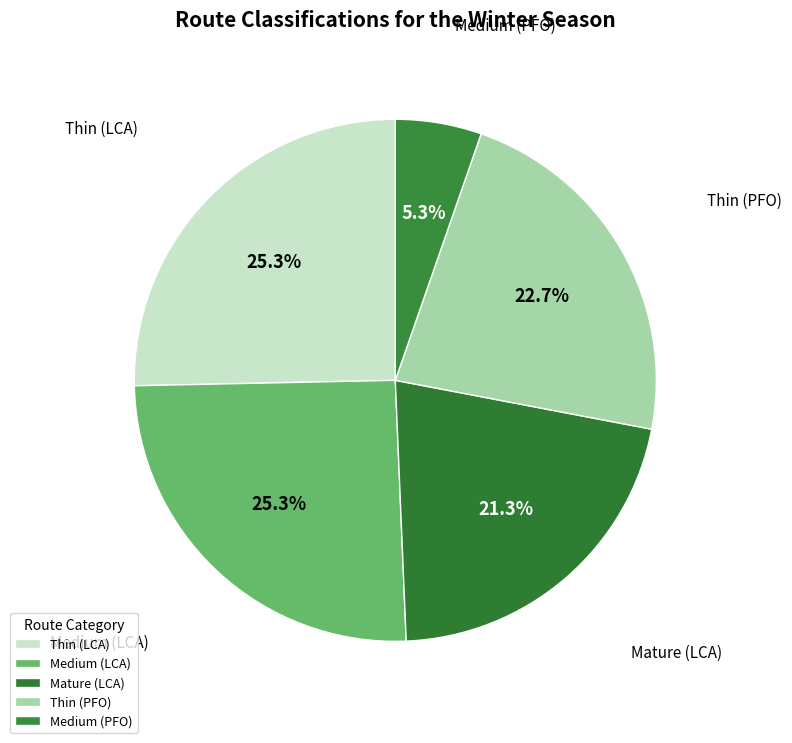

What portion of the pie excludes Thin (PFO)?

77.3%